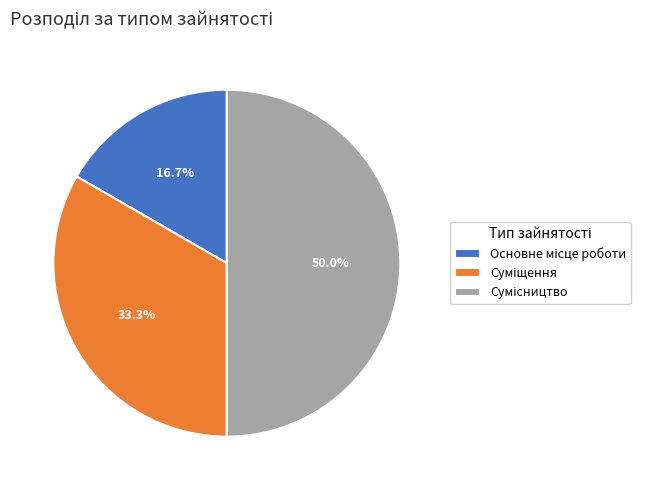

Count the number of slices in the pie.

3